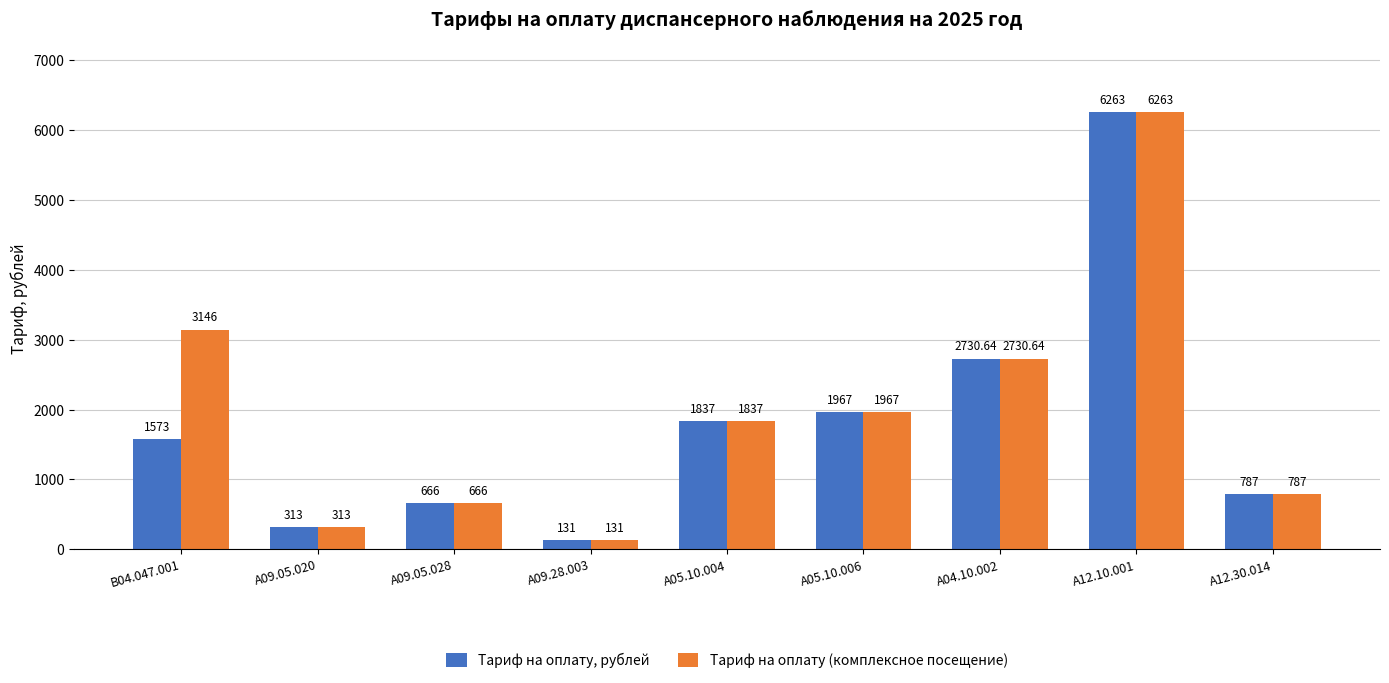

How many bars are there in total?

18